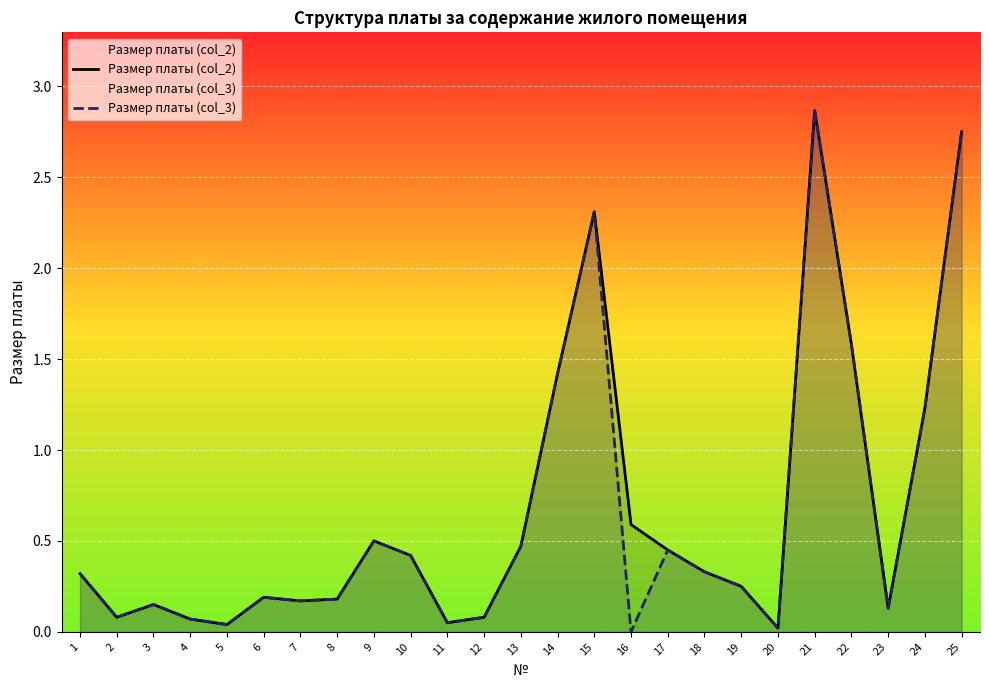

The Размер платы (col_3) series shows 0.5 at 9. True or false?

True